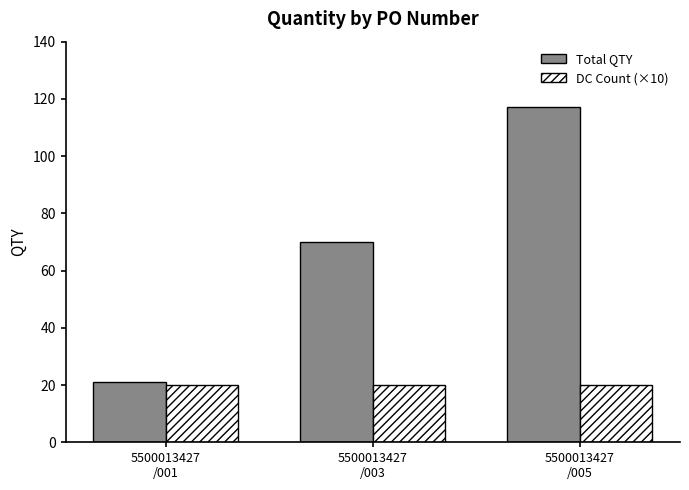

Reading right to left, what are all the values shown in this chart?

Total QTY: 5500013427
/005=117	5500013427
/003=70	5500013427
/001=21
DC Count (×10): 5500013427
/005=20	5500013427
/003=20	5500013427
/001=20